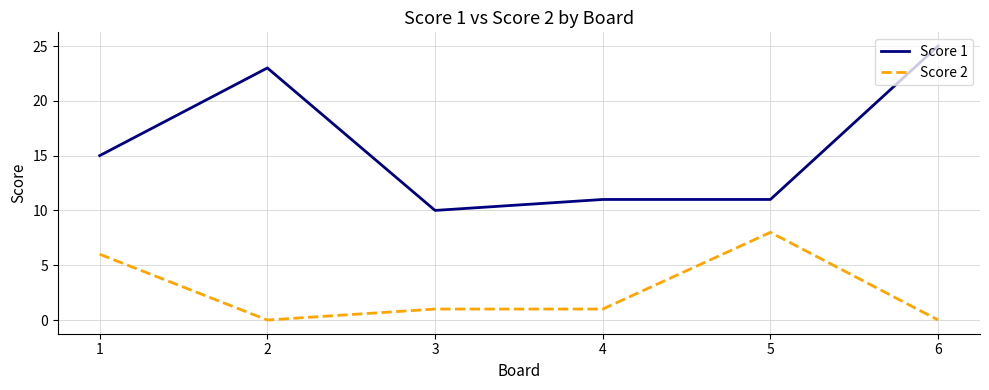

What is the sum of all Score 1 values?

95